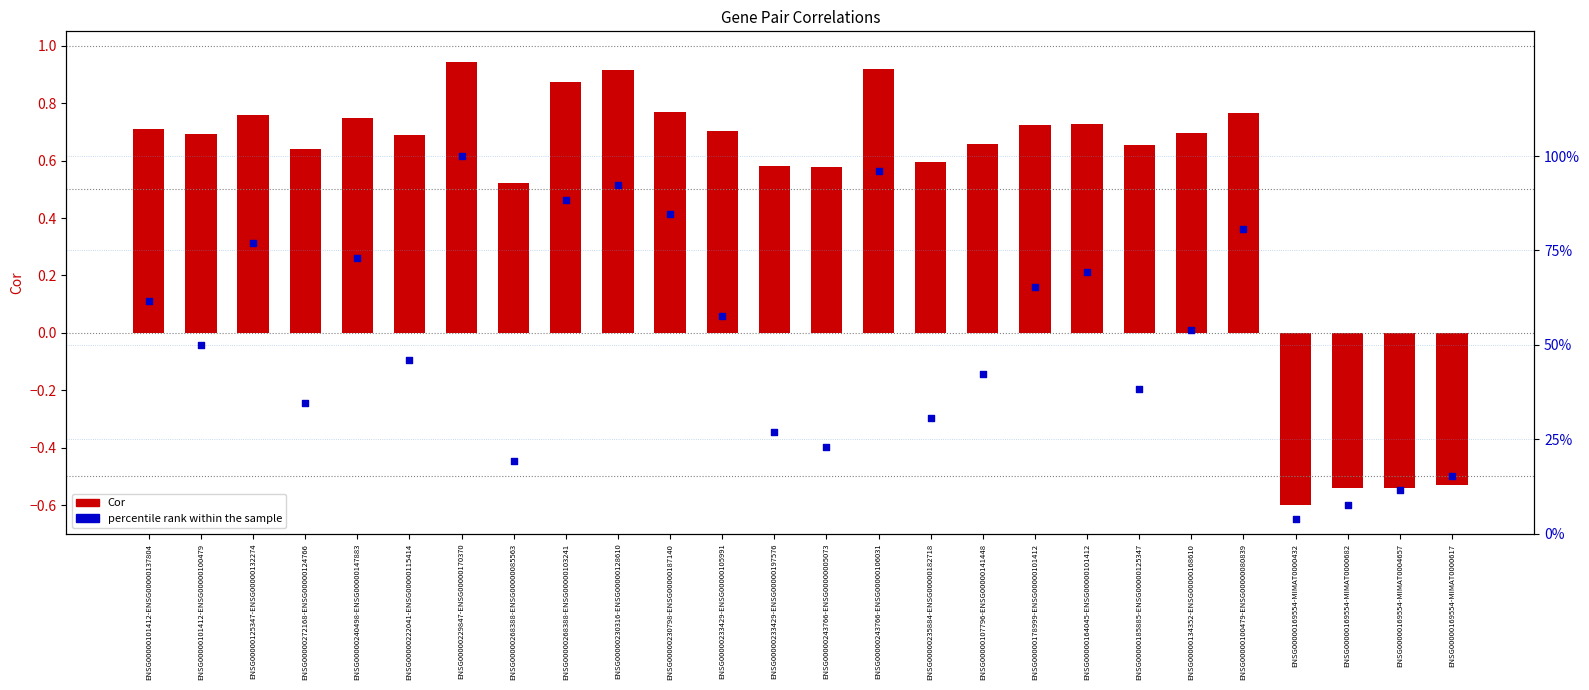

At how many categories does at least one series exceed 34?

18